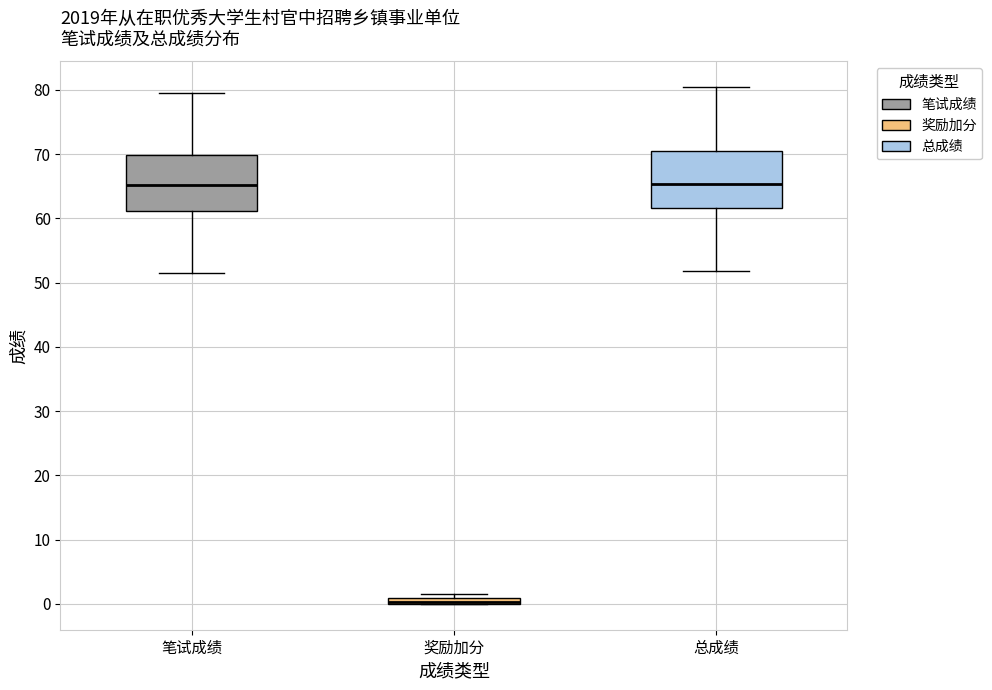

Where does the median line of the box for 总成绩 sit on the y-axis? The values are not printed on the chart, so give them approximately, as read against the axis.

65